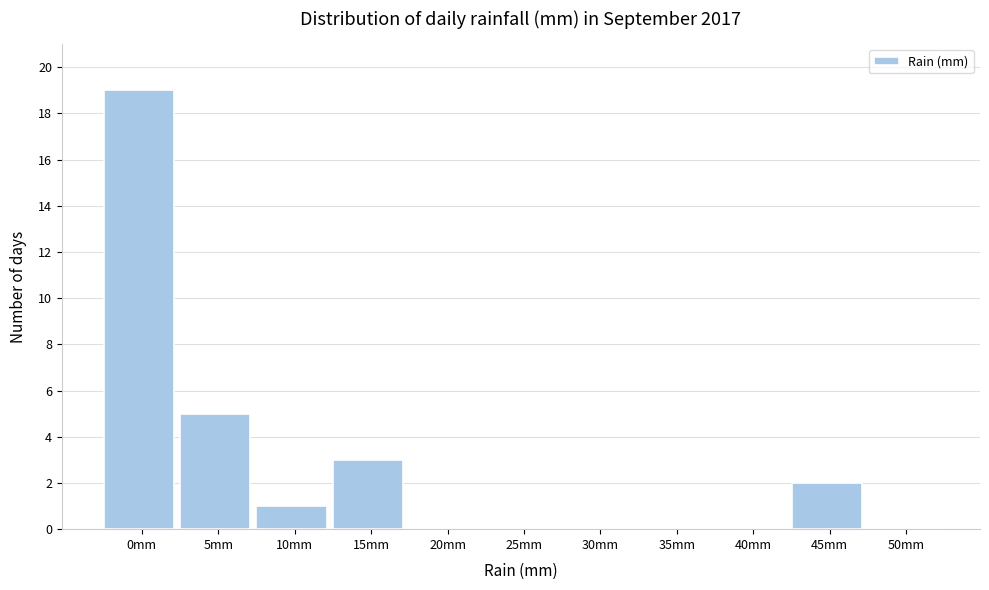

Reading right to left, list all the values displayed in this chart.

50mm=0	45mm=2	40mm=0	35mm=0	30mm=0	25mm=0	20mm=0	15mm=3	10mm=1	5mm=5	0mm=19